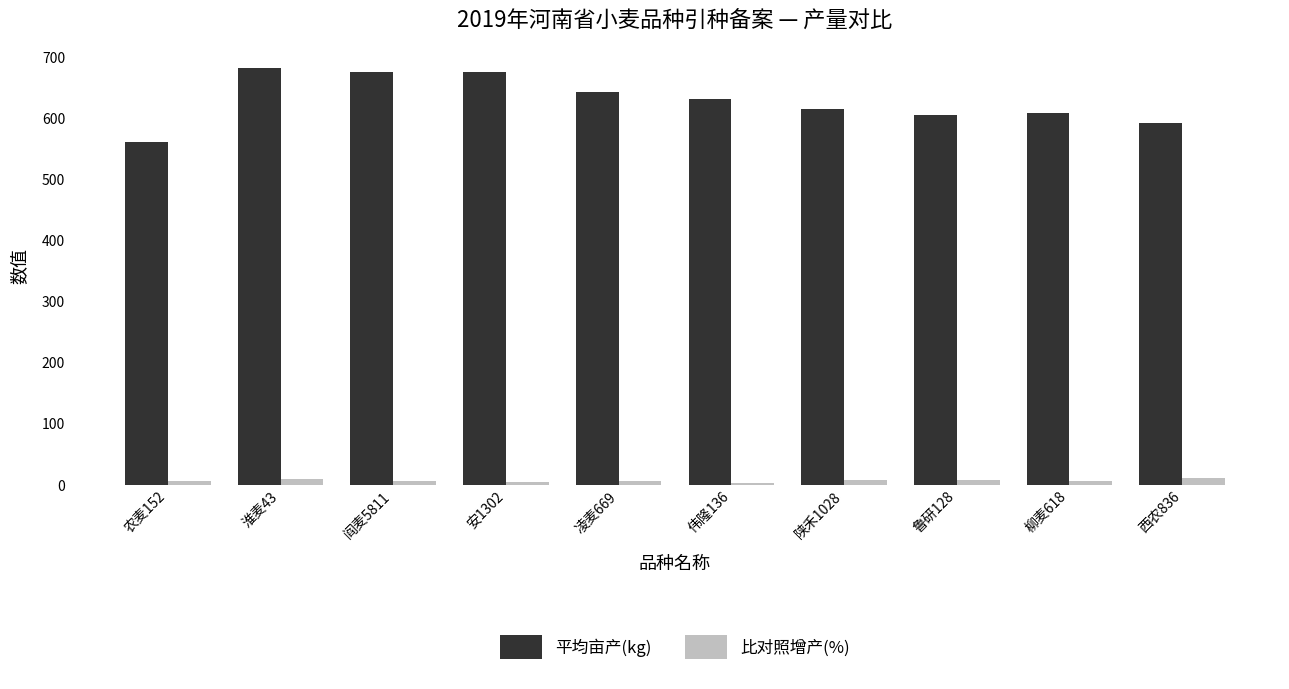

Which series has the widest spread of values?

平均亩产(kg)